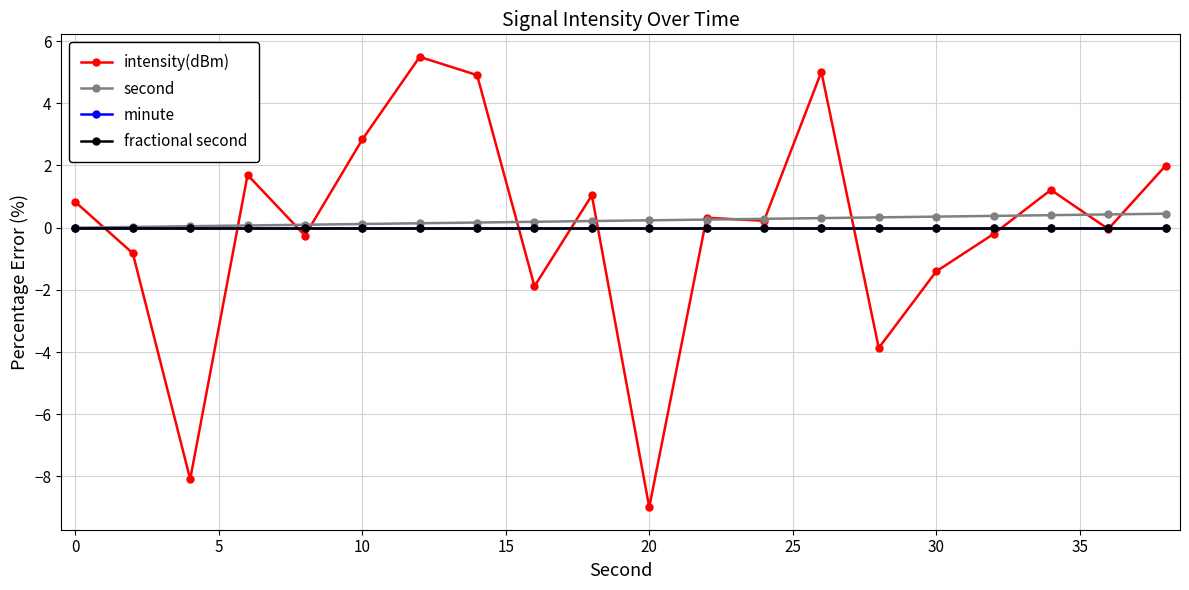

Which series has the widest spread of values?

intensity(dBm)